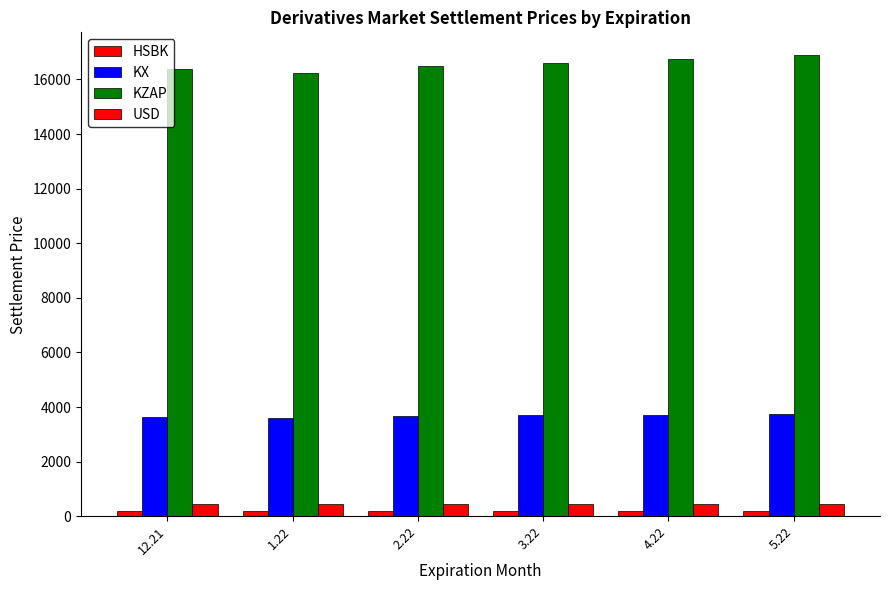

The KX series shows 4995.3 at 1.22. True or false?

False